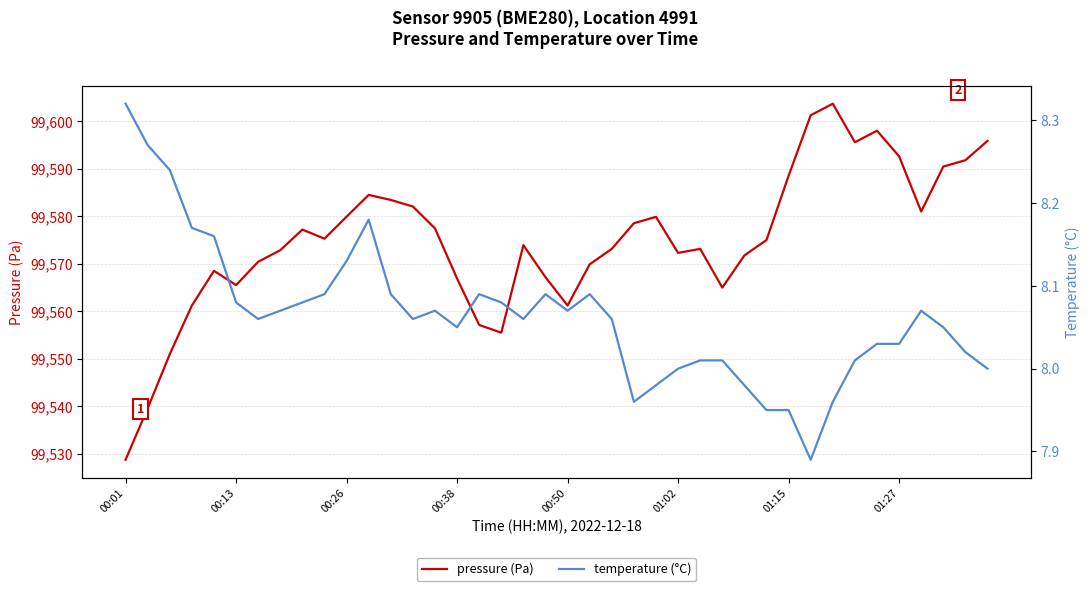

Where does the temperature (°C) series first go above 8?

00:01